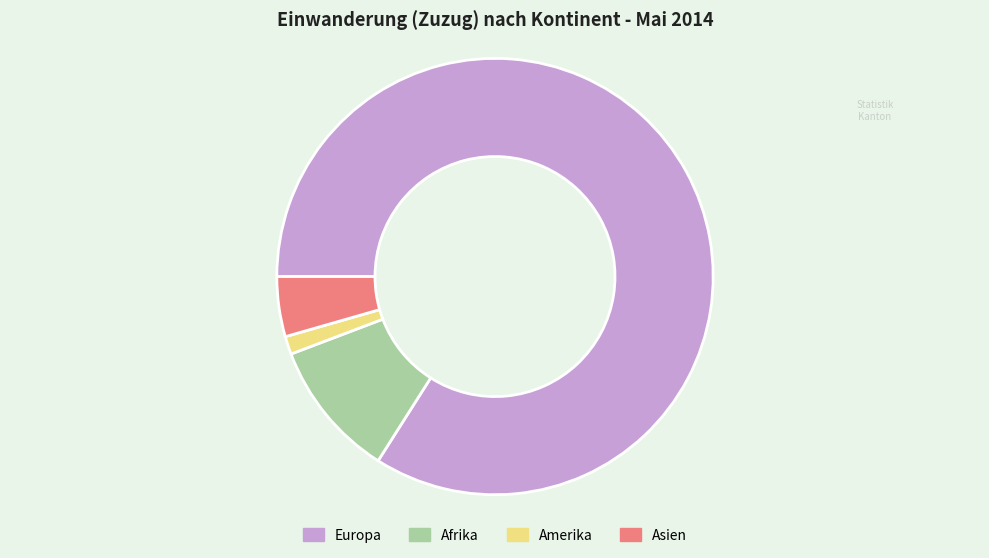

Rank the categories by value from lowest to highest.

Amerika, Asien, Afrika, Europa